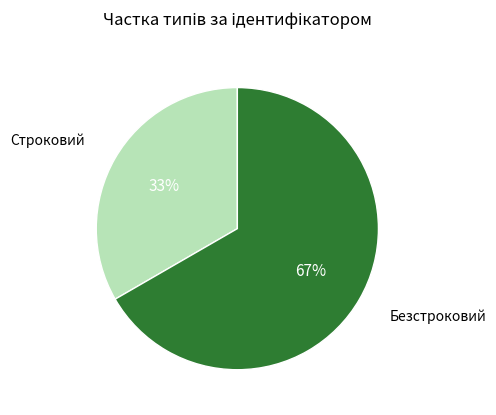

What is the smallest slice in the pie chart?

Строковий